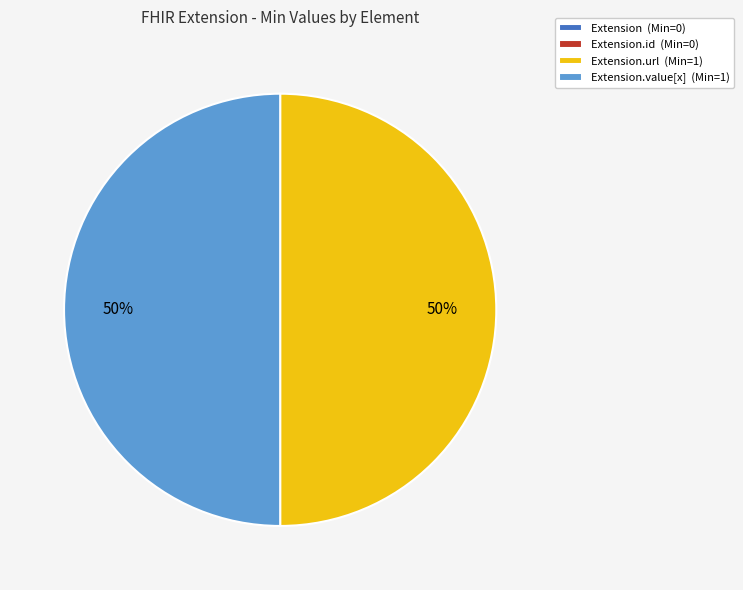

Combined, do Extension.value[x] (Min=1) and Extension.url (Min=1) account for over 50%?

Yes